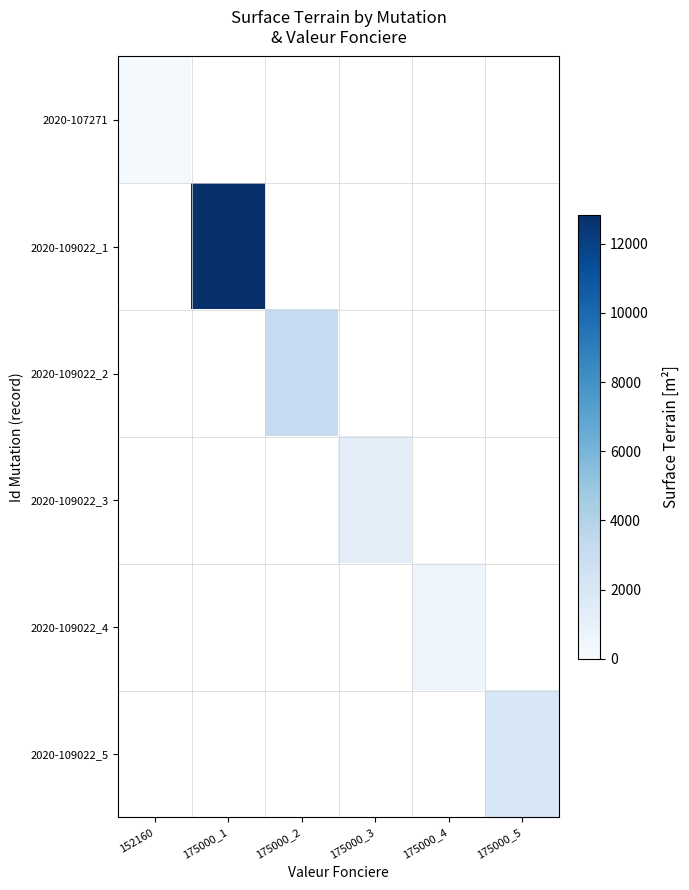

At 175000_1, list the series in order from largest to smallest.

2020-107271, 2020-109022_1, 2020-109022_2, 2020-109022_3, 2020-109022_4, 2020-109022_5